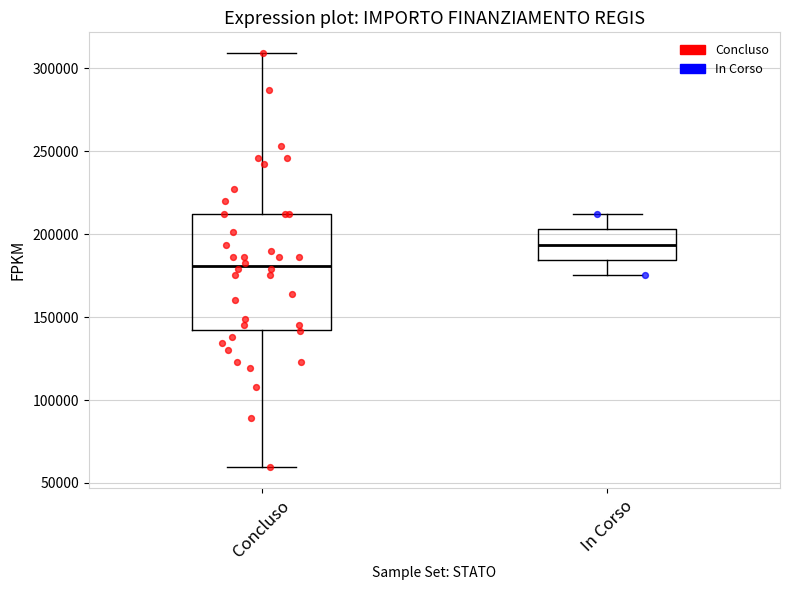

Which box is the tallest, from its lower edge to its upper edge?

Concluso